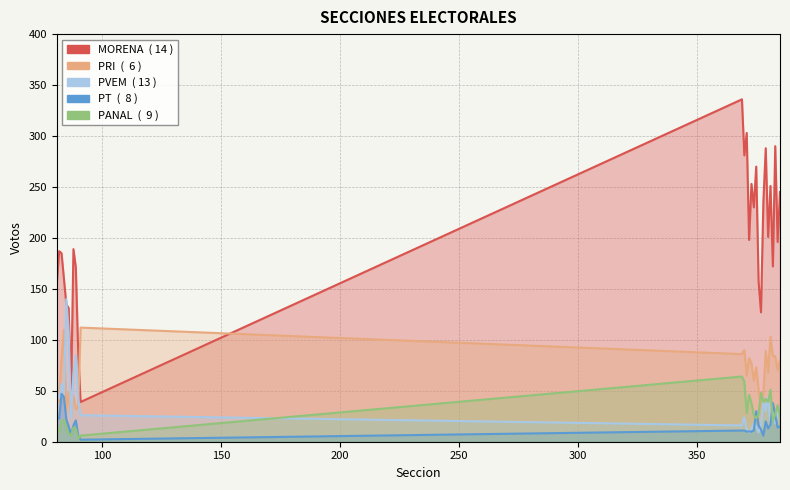

What is the difference between the maximum and second lowest values in the PRI series?

81